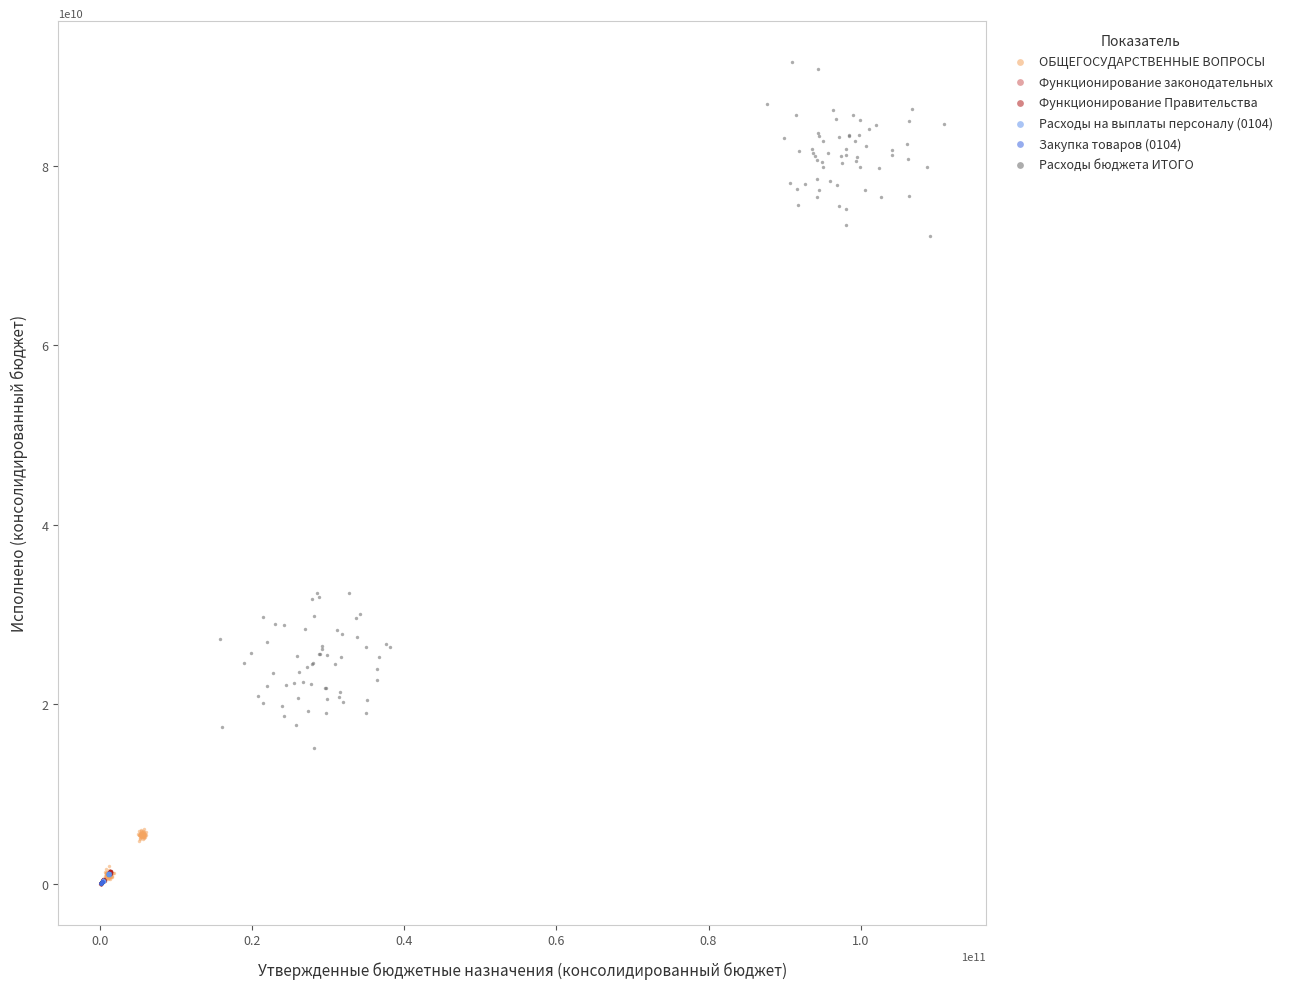

Which series contains the highest Y value?

Расходы бюджета ИТОГО